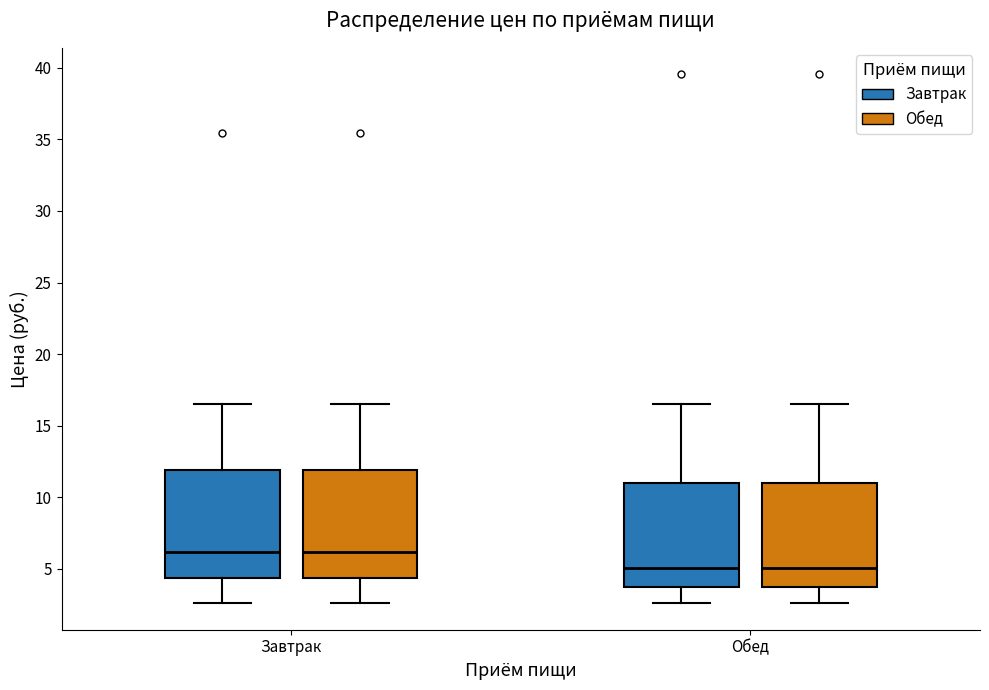

Reading left to right, read every box against the y-axis: the position of its median line, the range the box covers, and the ends of its whiskers. The values are not printed on the chart, so give them approximately, as read against the axis.

Завтрак (Завтрак): median 6.0, box 4.5 to 12.0, whiskers 2.5 to 16.5
Завтрак (Обед): median 6.0, box 4.5 to 12.0, whiskers 2.5 to 16.5
Обед (Завтрак): median 5.0, box 3.5 to 11.0, whiskers 2.5 to 16.5
Обед (Обед): median 5.0, box 3.5 to 11.0, whiskers 2.5 to 16.5